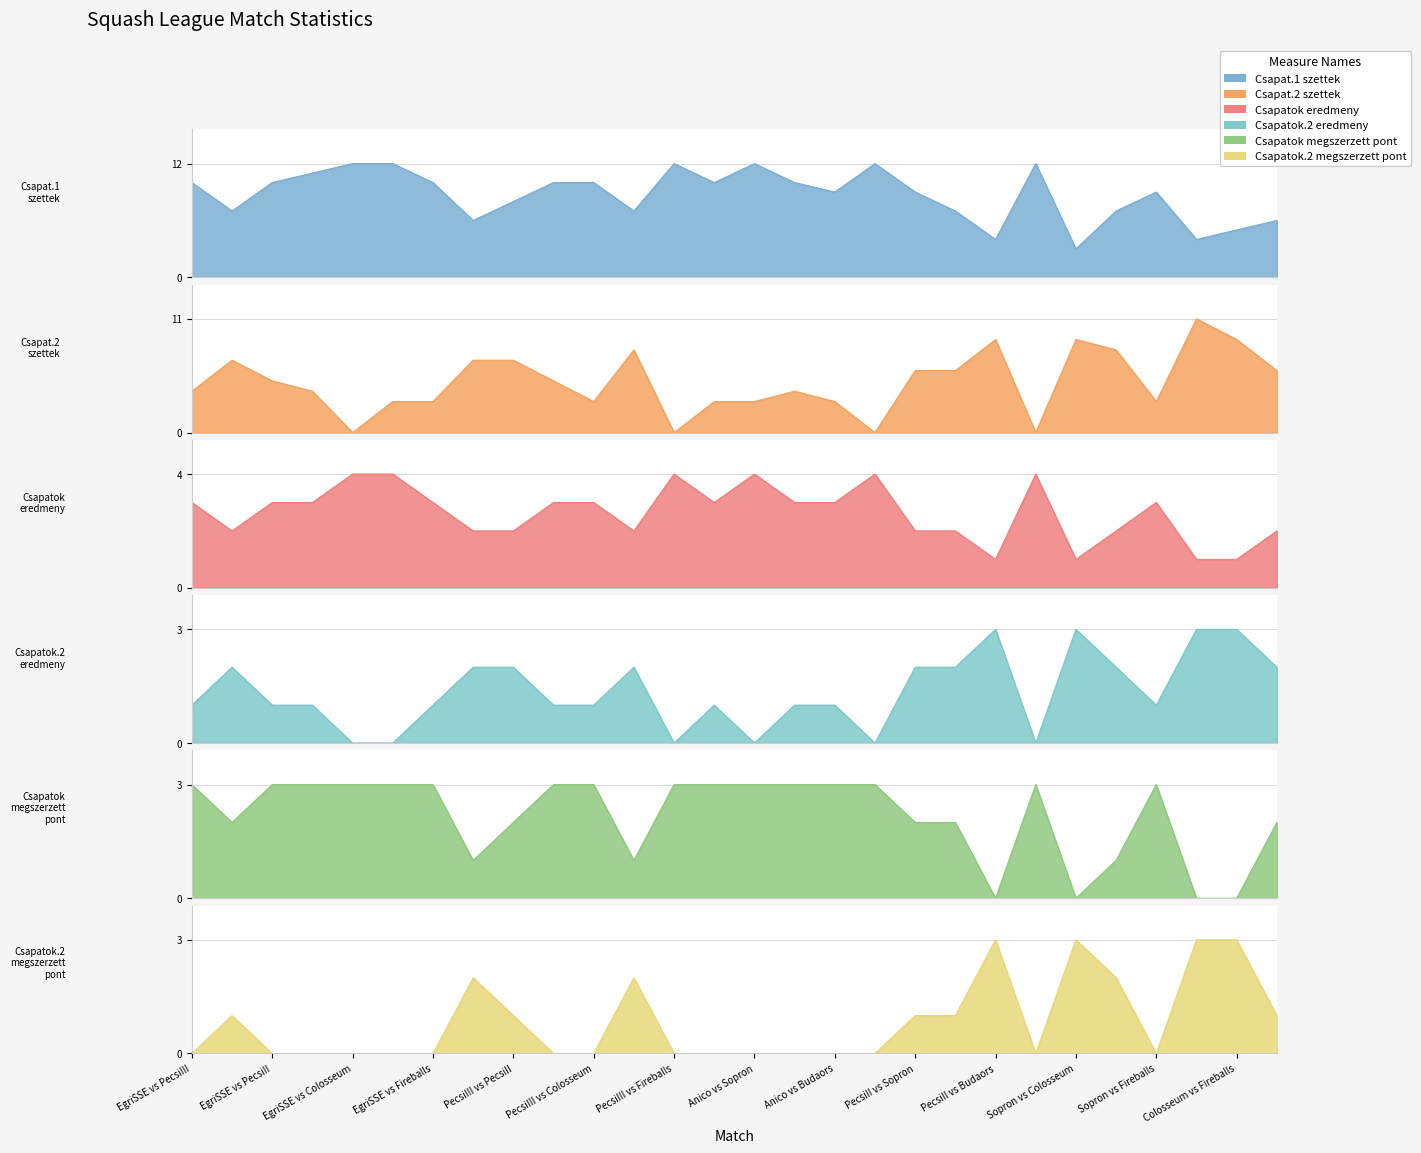

Read the Csapatok eredmeny value at EgriSSE vs Fireballs.

3